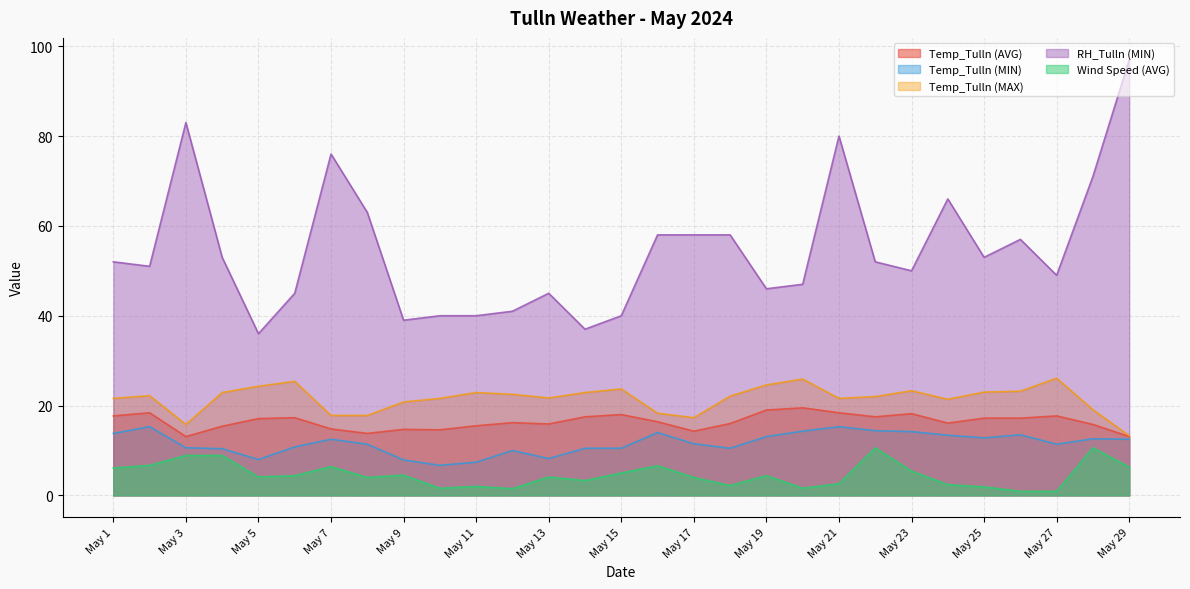

Reading left to right, extract all data points from this chart.

Temp_Tulln (AVG): May 1=17.7	May 2=18.4	May 3=13.1	May 4=15.4	May 5=17.1	May 6=17.3	May 7=14.8	May 8=13.8	May 9=14.7	May 10=14.6	May 11=15.5	May 12=16.2	May 13=15.9	May 14=17.5	May 15=18.0	May 16=16.4	May 17=14.3	May 18=16.0	May 19=19.0	May 20=19.5	May 21=18.4	May 22=17.5	May 23=18.2	May 24=16.1	May 25=17.2	May 26=17.2	May 27=17.7	May 28=15.8	May 29=13.1
Temp_Tulln (MIN): May 1=13.8	May 2=15.3	May 3=10.6	May 4=10.4	May 5=8.0	May 6=10.8	May 7=12.5	May 8=11.4	May 9=7.9	May 10=6.7	May 11=7.4	May 12=10.0	May 13=8.2	May 14=10.5	May 15=10.5	May 16=14.0	May 17=11.5	May 18=10.5	May 19=13.1	May 20=14.3	May 21=15.3	May 22=14.4	May 23=14.2	May 24=13.4	May 25=12.8	May 26=13.5	May 27=11.4	May 28=12.6	May 29=12.5
Temp_Tulln (MAX): May 1=21.6	May 2=22.2	May 3=15.8	May 4=22.9	May 5=24.3	May 6=25.4	May 7=17.8	May 8=17.8	May 9=20.8	May 10=21.6	May 11=22.9	May 12=22.5	May 13=21.7	May 14=22.9	May 15=23.7	May 16=18.3	May 17=17.3	May 18=22.1	May 19=24.6	May 20=25.9	May 21=21.6	May 22=22.0	May 23=23.3	May 24=21.4	May 25=23.0	May 26=23.2	May 27=26.1	May 28=19.1	May 29=13.3
RH_Tulln (MIN): May 1=52.0	May 2=51.0	May 3=83.0	May 4=53.0	May 5=36.0	May 6=45.0	May 7=76.0	May 8=63.0	May 9=39.0	May 10=40.0	May 11=40.0	May 12=41.0	May 13=45.0	May 14=37.0	May 15=40.0	May 16=58.0	May 17=58.0	May 18=58.0	May 19=46.0	May 20=47.0	May 21=80.0	May 22=52.0	May 23=50.0	May 24=66.0	May 25=53.0	May 26=57.0	May 27=49.0	May 28=71.0	May 29=97.0
Wind Speed (AVG): May 1=6.1	May 2=6.7	May 3=8.9	May 4=8.9	May 5=4.1	May 6=4.4	May 7=6.4	May 8=4.0	May 9=4.5	May 10=1.6	May 11=2.0	May 12=1.5	May 13=4.1	May 14=3.3	May 15=5.0	May 16=6.6	May 17=4.0	May 18=2.2	May 19=4.4	May 20=1.6	May 21=2.6	May 22=10.6	May 23=5.4	May 24=2.4	May 25=1.9	May 26=0.9	May 27=0.9	May 28=10.6	May 29=6.3